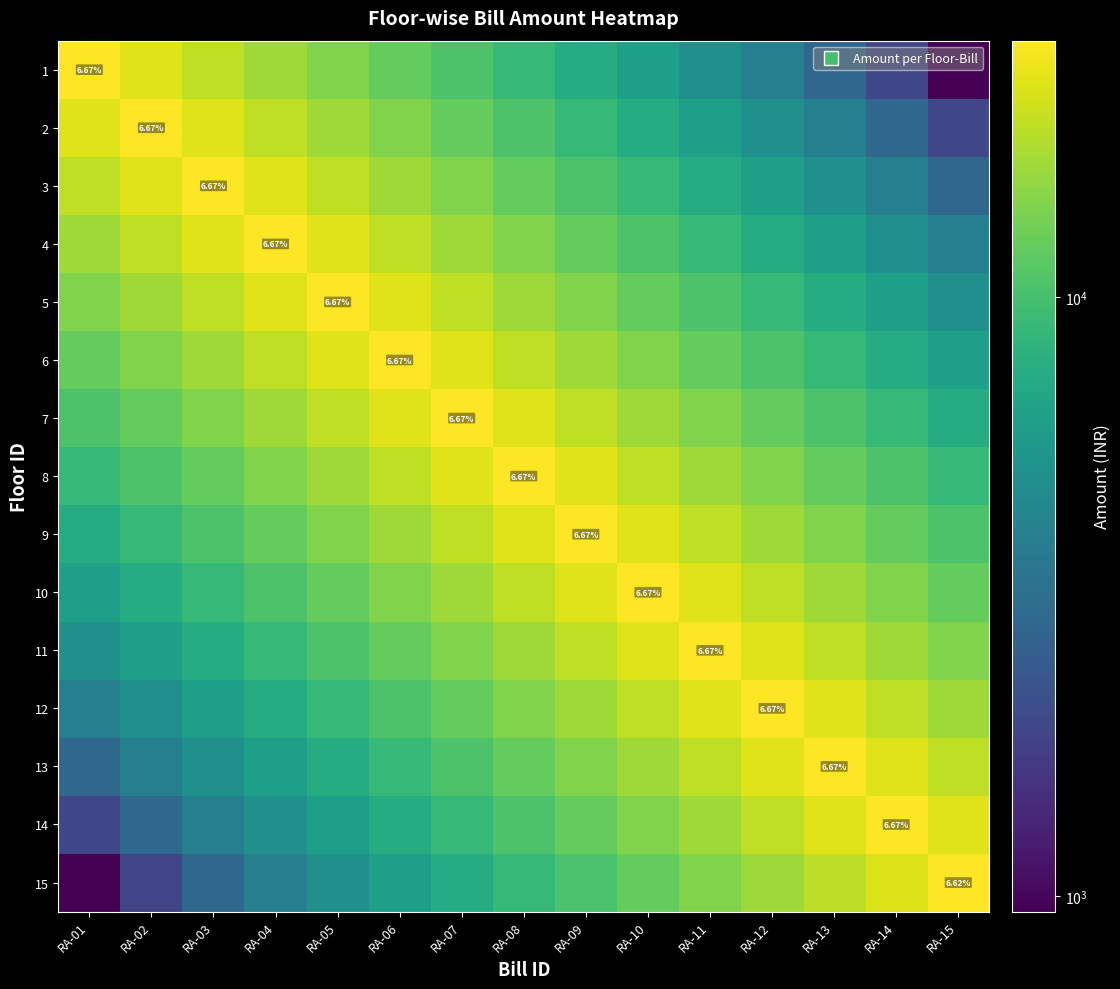

What is the approximate value of 10 at RA-05?

12235.0